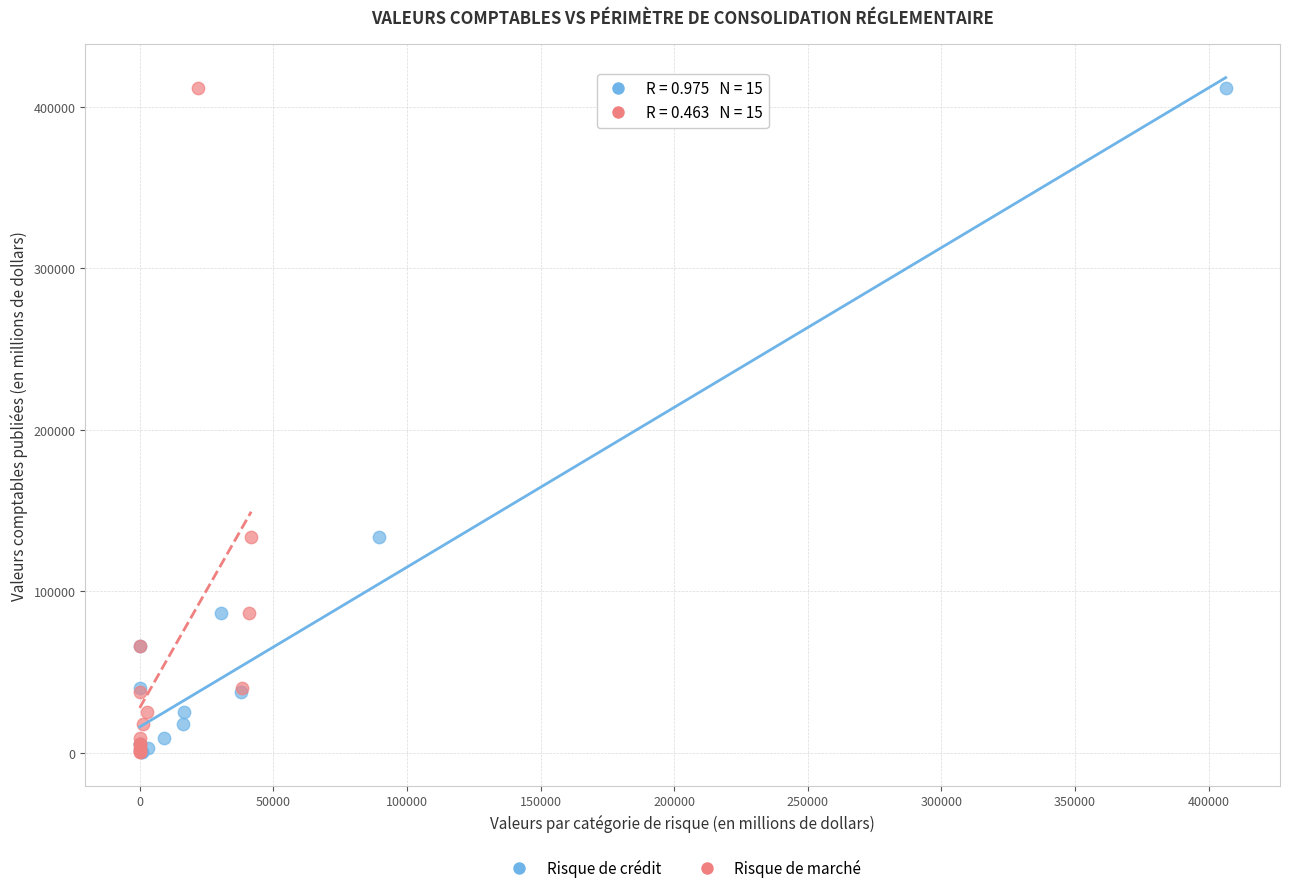

What are all the series names shown in the legend?

Risque de crédit, Risque de marché